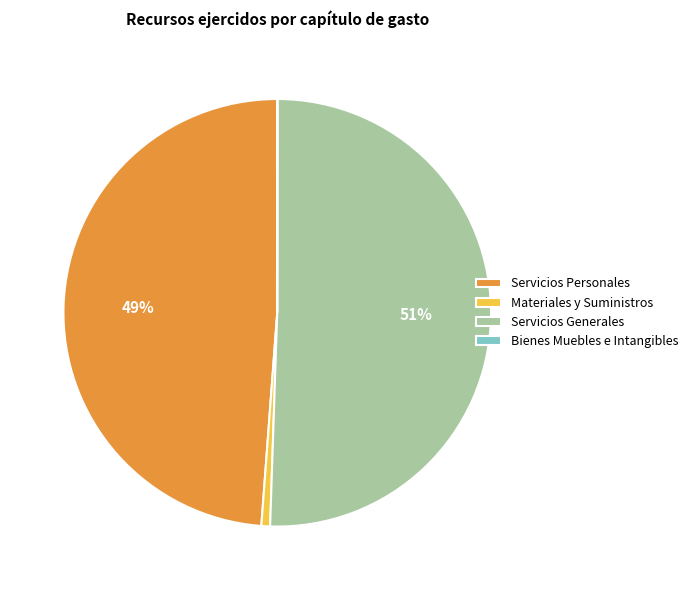

What is the ratio of the value at Servicios Generales to the value at Servicios Personales?

1.0